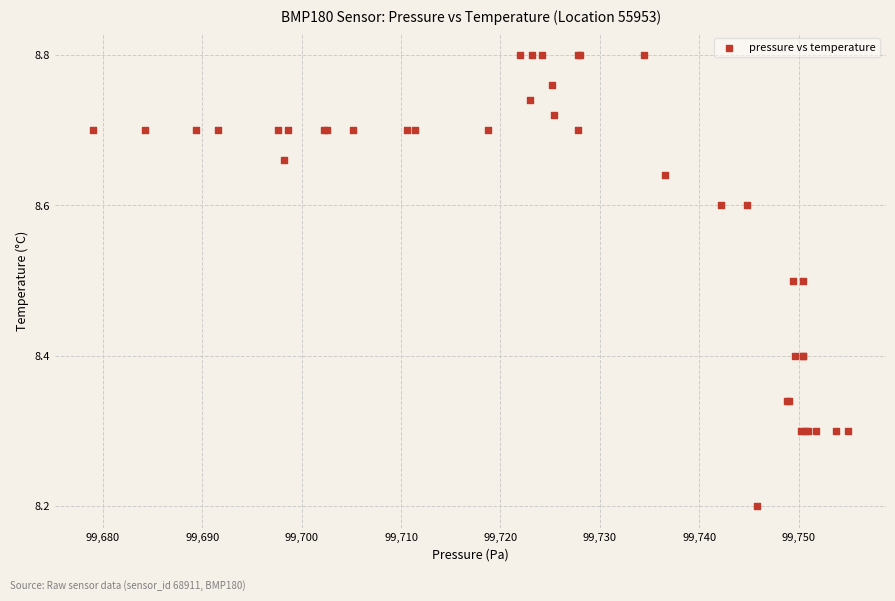

What Y value in the scatter plot is closest to 8?

8.2